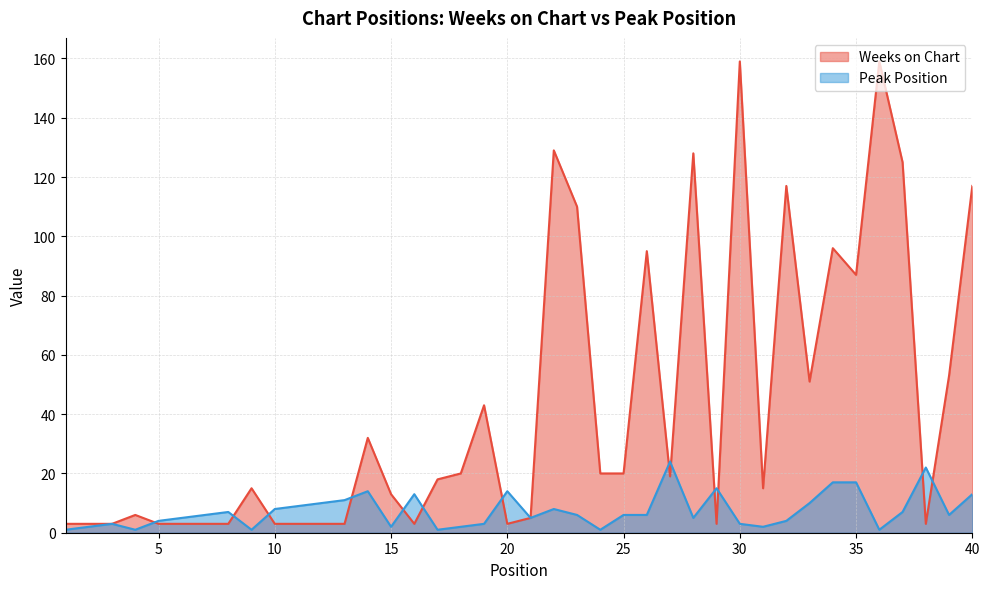

What is the sum of the Peak Position values at 2 and 25?

8